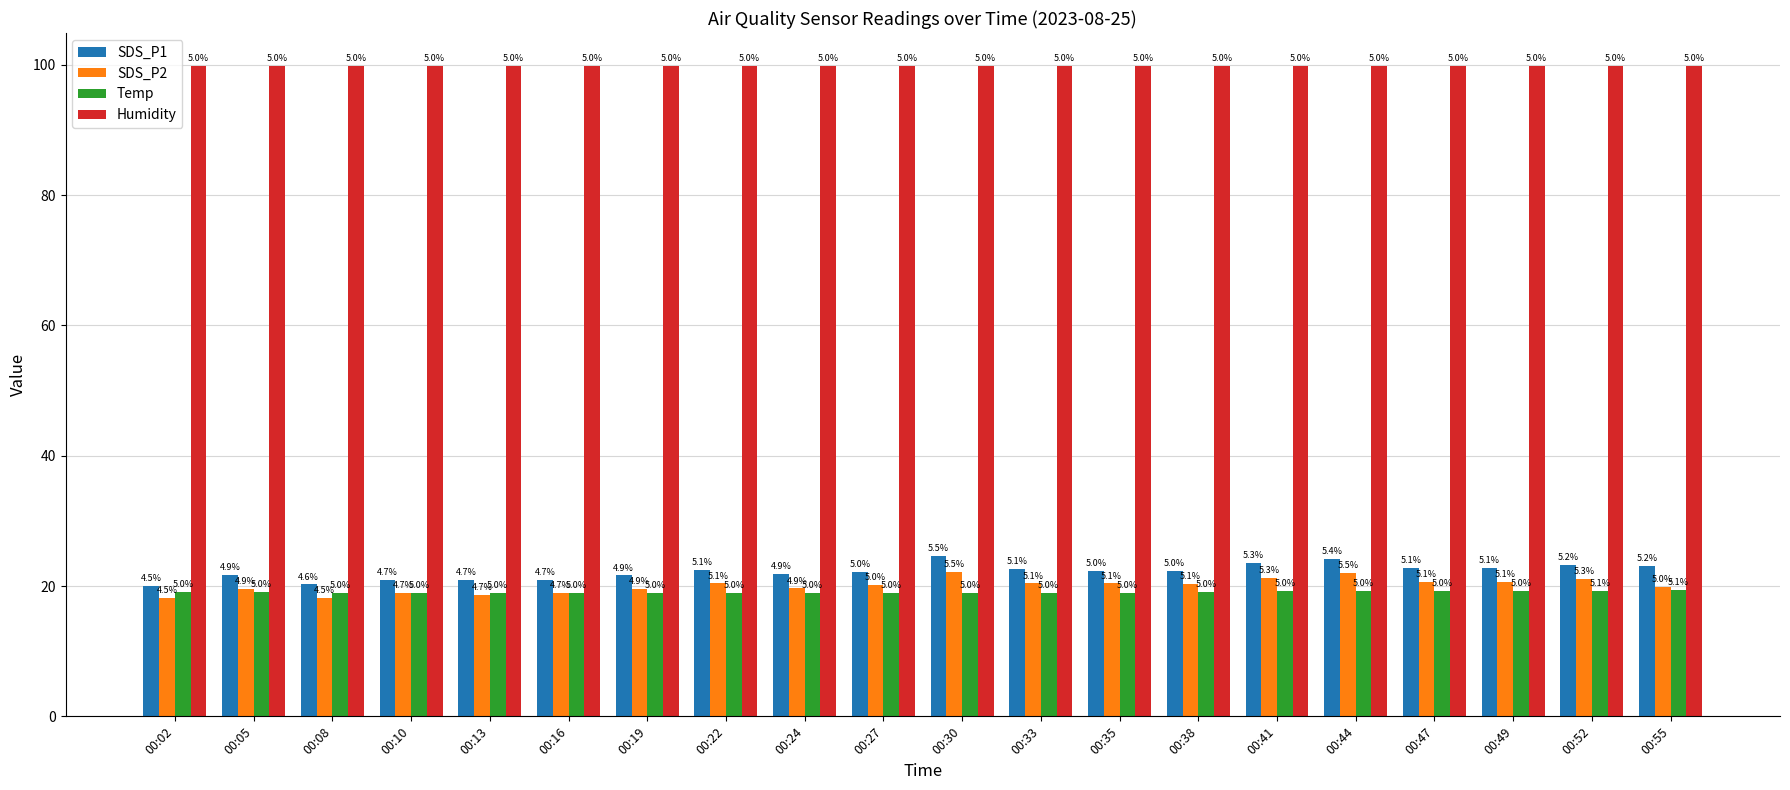

At which category does the chart reach its peak across all series?

00:02